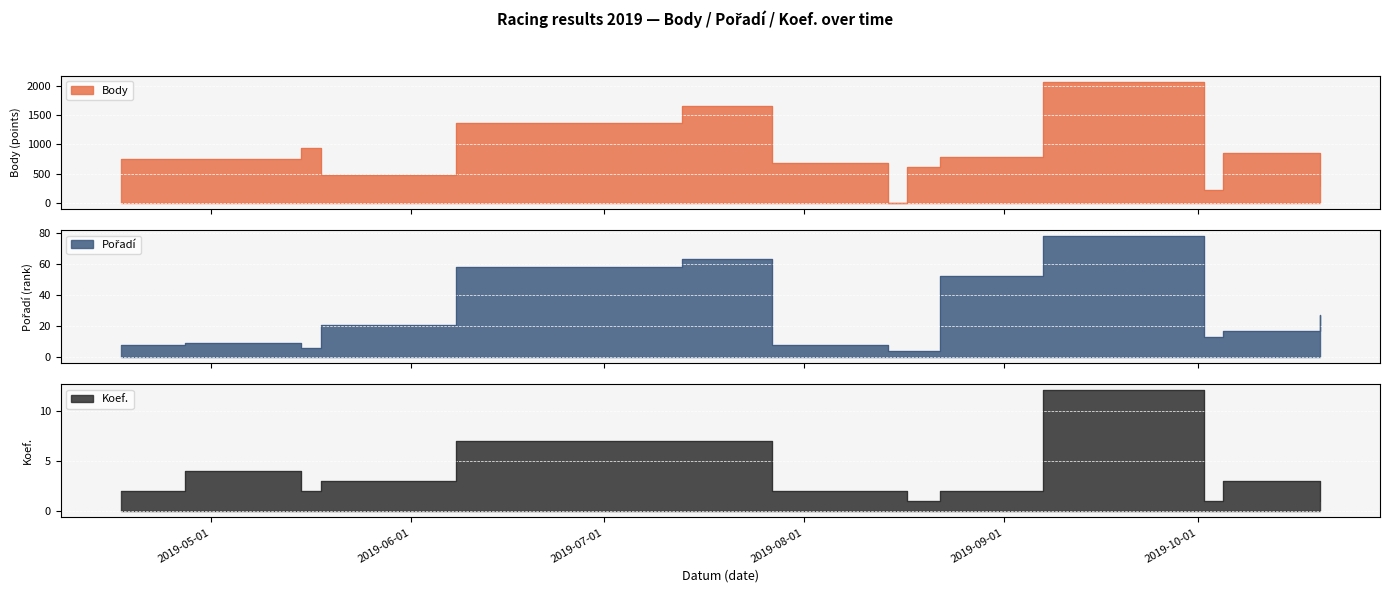

Between 2019-06-08 and 2019-08-14, which series saw the biggest shift?

Body